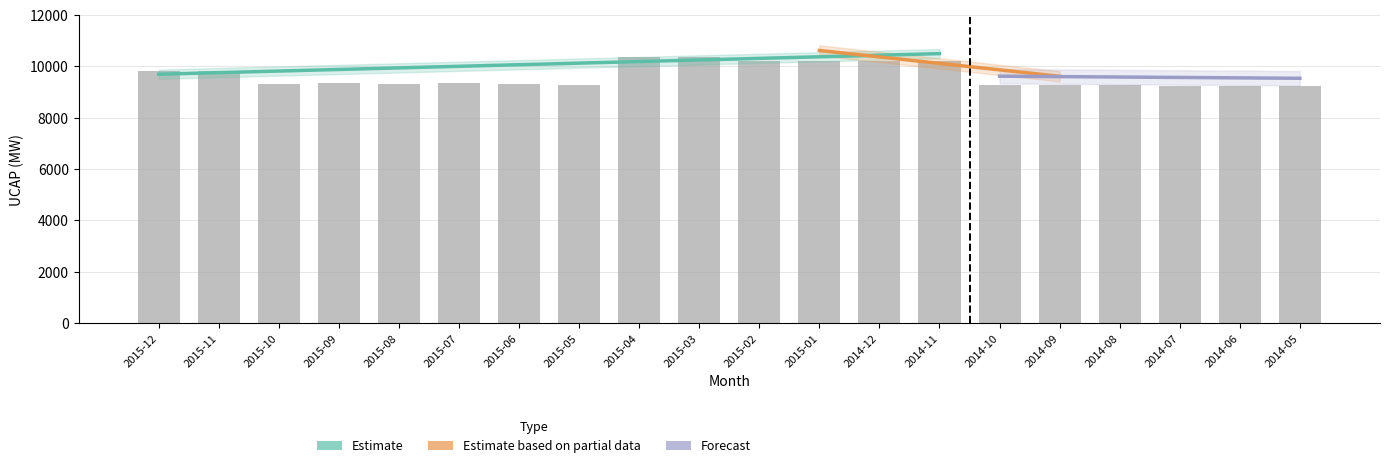

At which label does Total UCAP Available reach its peak?

2015-03